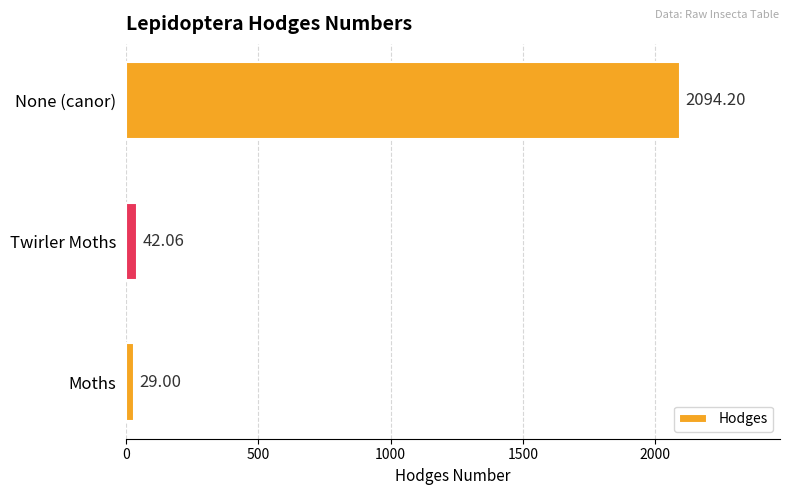

Which has a higher value, Moths or None (canor)?

None (canor)